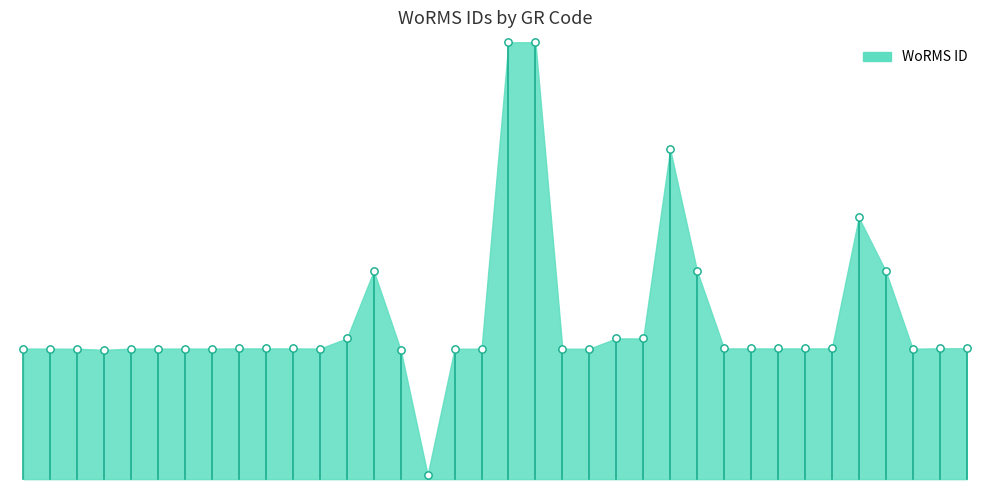

What is the change in value from RAS131 to RCC7126?

-11467